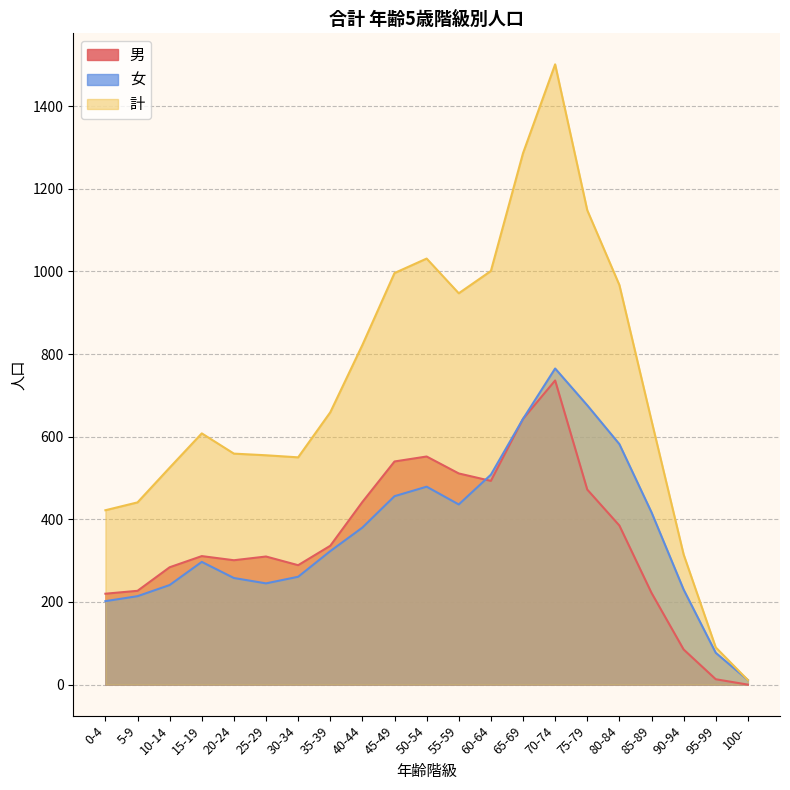

Does the chart display data point markers on the line(s)?

No